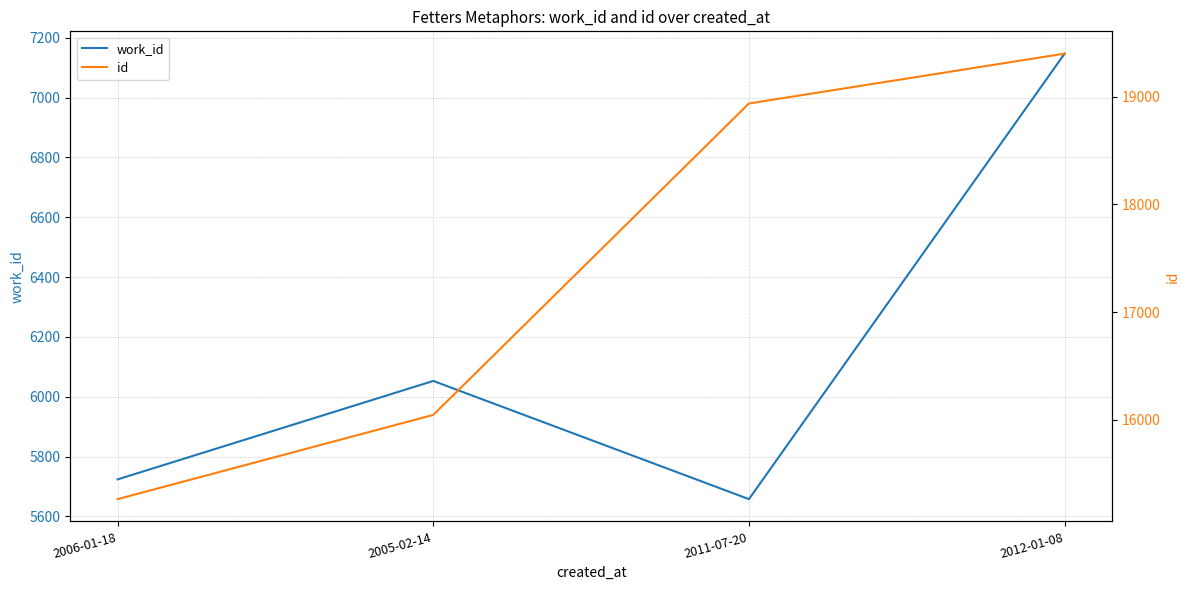

List the series in order of their overall mean, lowest first.

work_id, id